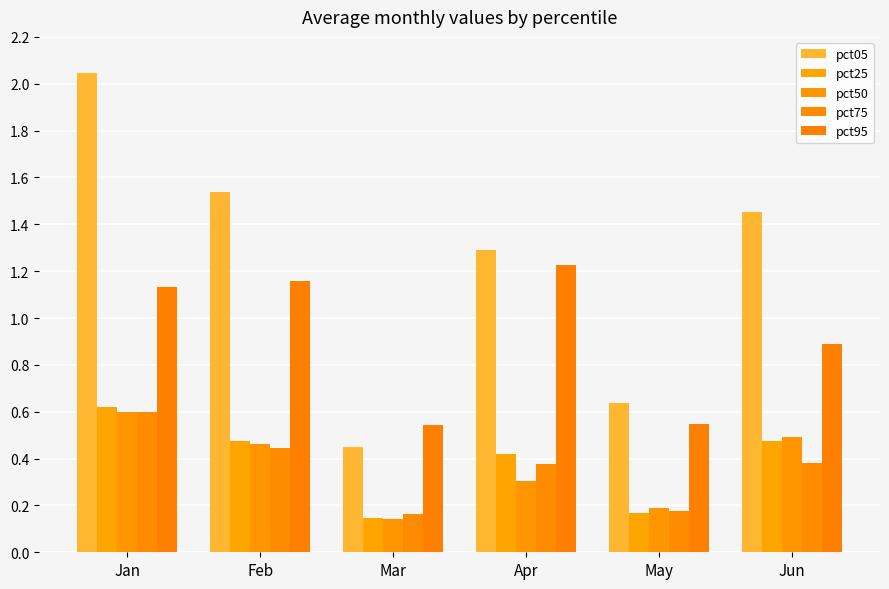

How many series are shown in this chart?

5